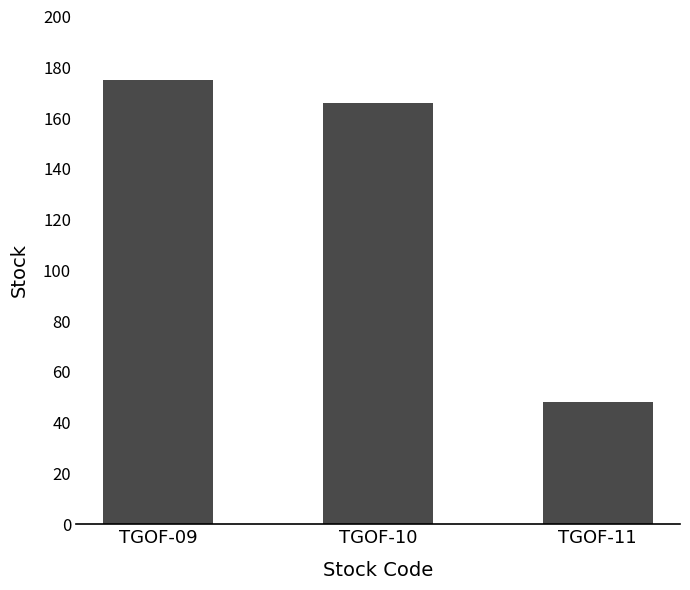

Is it true that the value at TGOF-11 is 48?

True